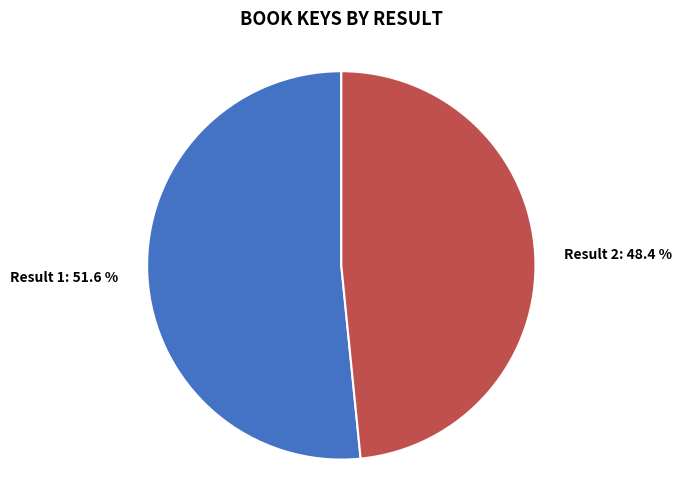

Does Result 2 account for over 50% of the chart?

No